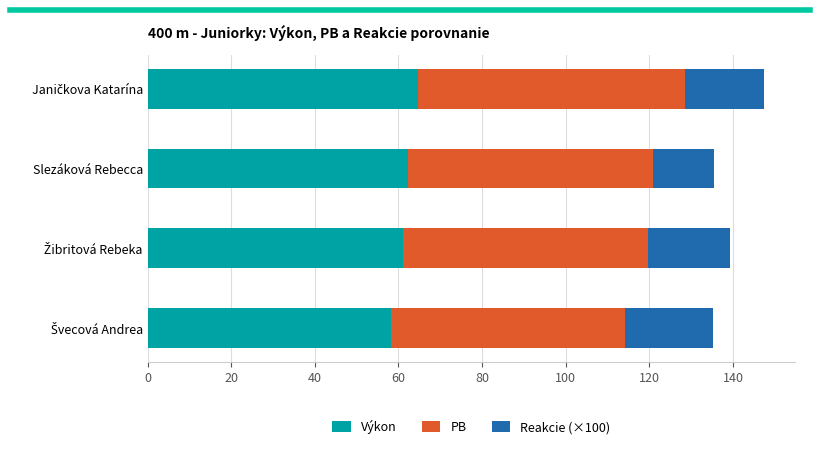

What is the average value of the Výkon series?

61.6